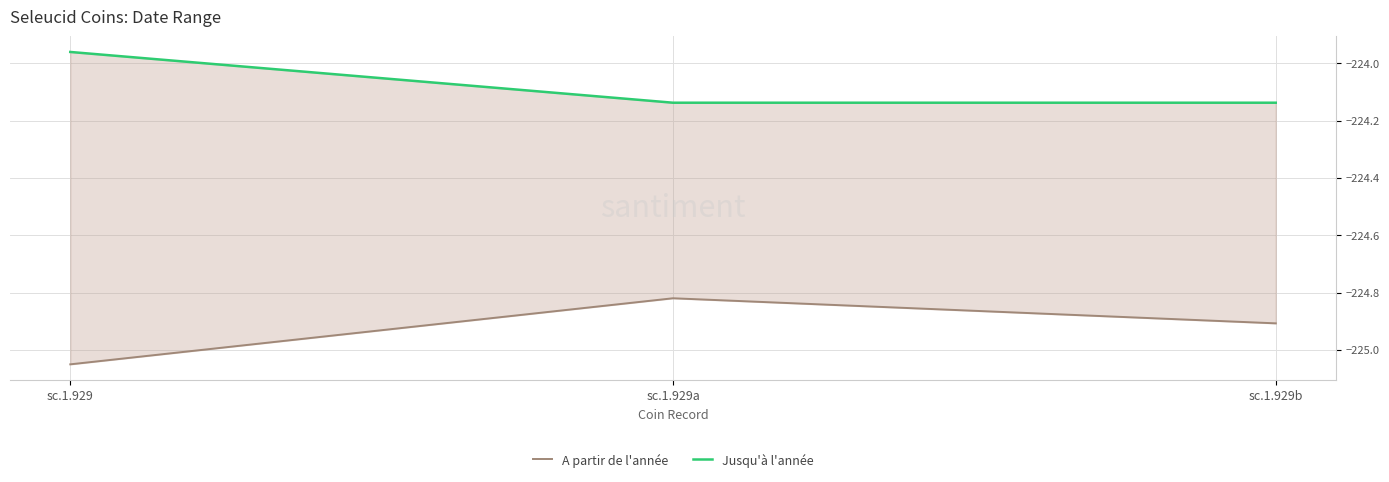

Which series has the largest range (max minus min)?

A partir de l'année